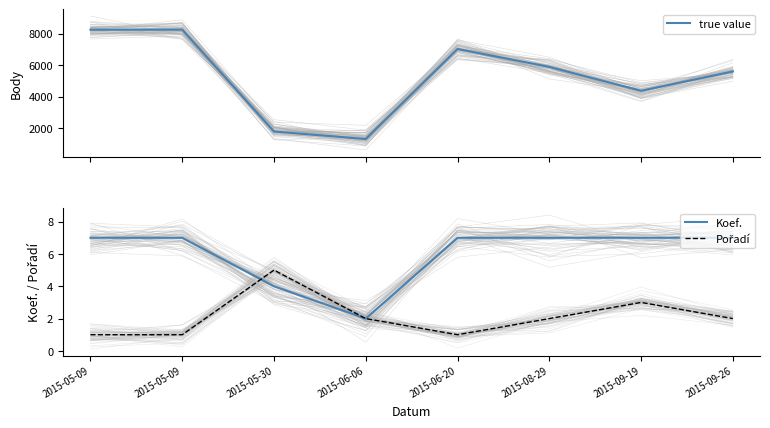

At 2015-05-09, list the series in order from largest to smallest.

true value, Koef., Pořadí